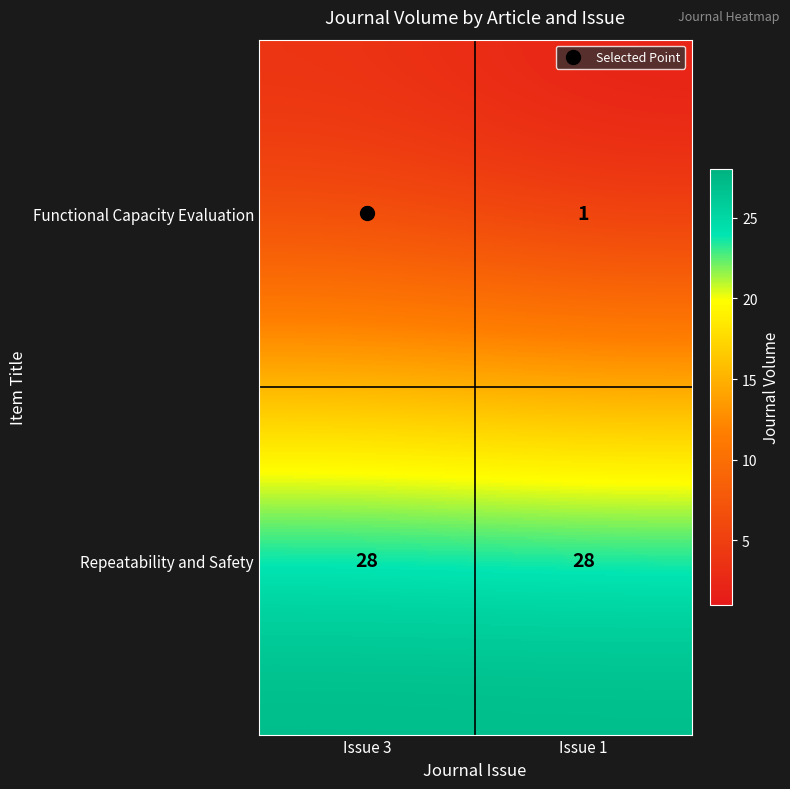

What is the spread (max minus min) of values at Issue 3?

25